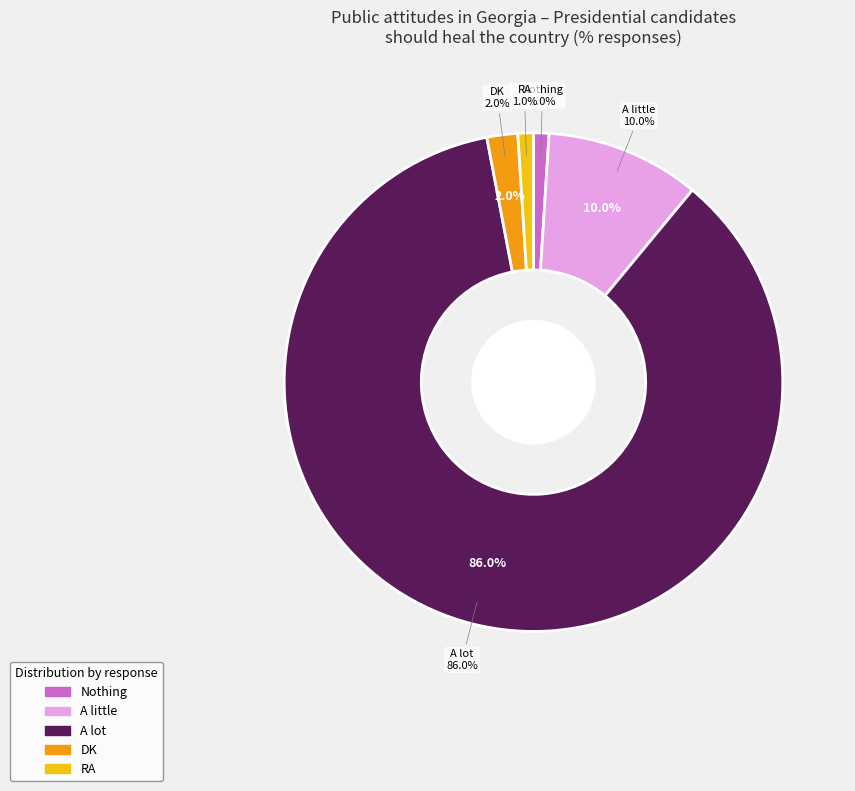

To the nearest percent, what percentage of the pie is DK?

2%